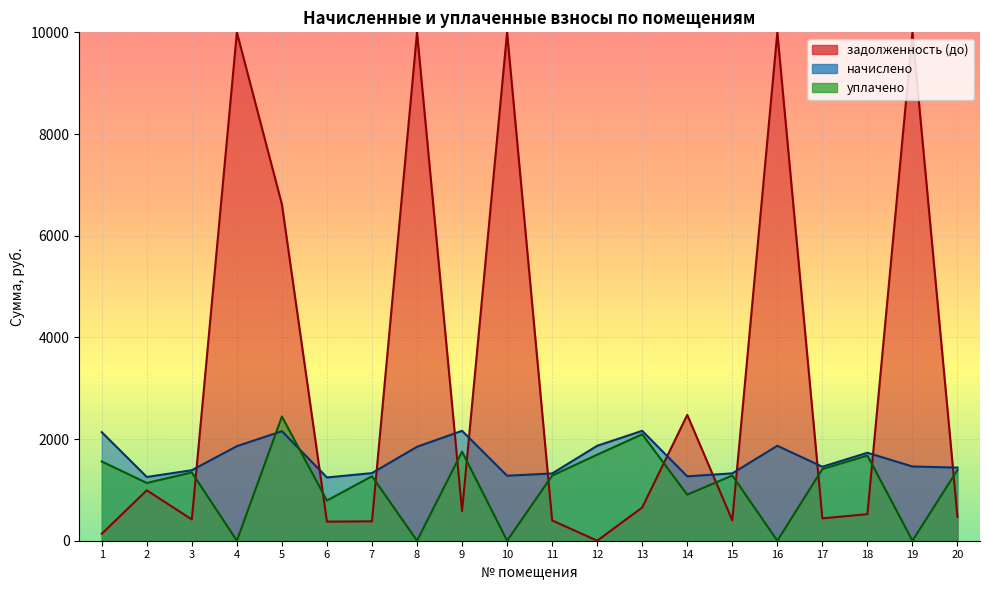

List the labels in order of начислено value, largest first.

9, 13, 5, 1, 12, 16, 4, 8, 18, 19, 17, 20, 3, 7, 15, 11, 10, 14, 2, 6